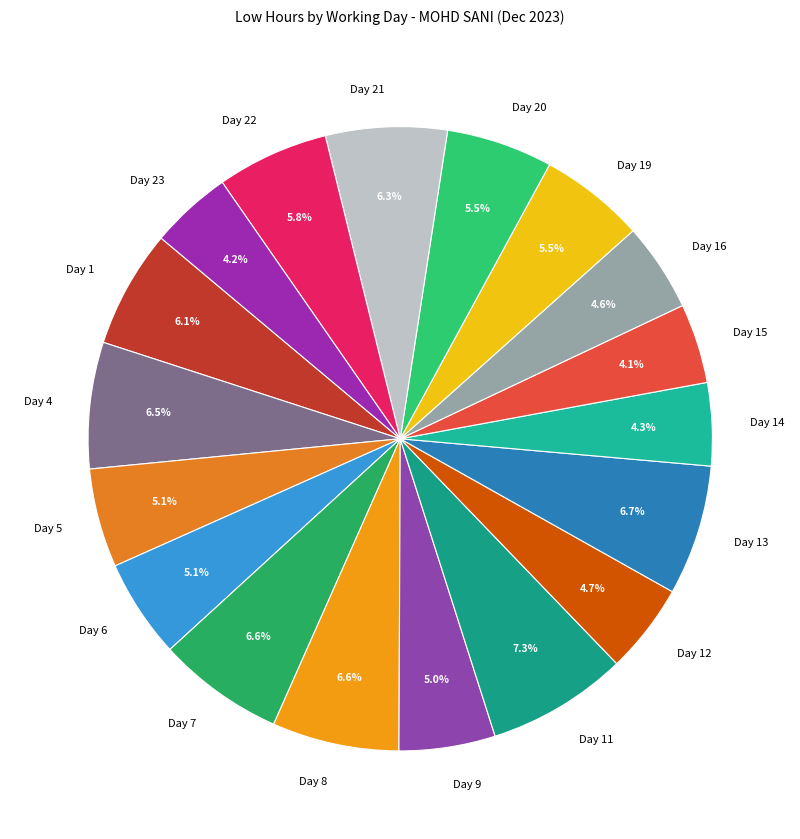

Which slice is the largest?

Day 11